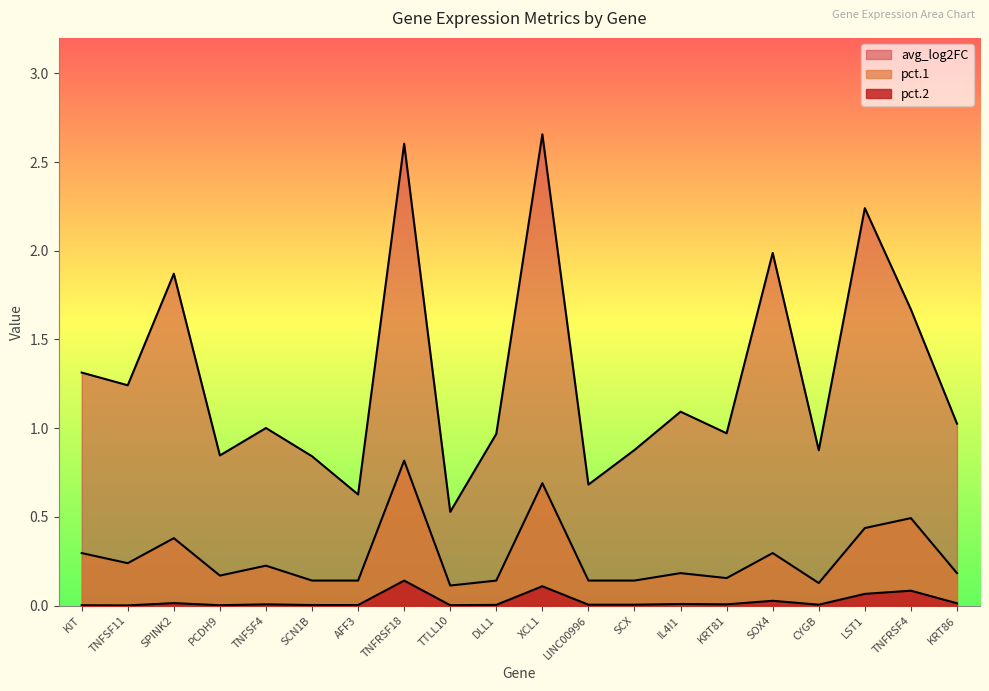

At which category does pct.1 reach its first local valley?

TNFSF11